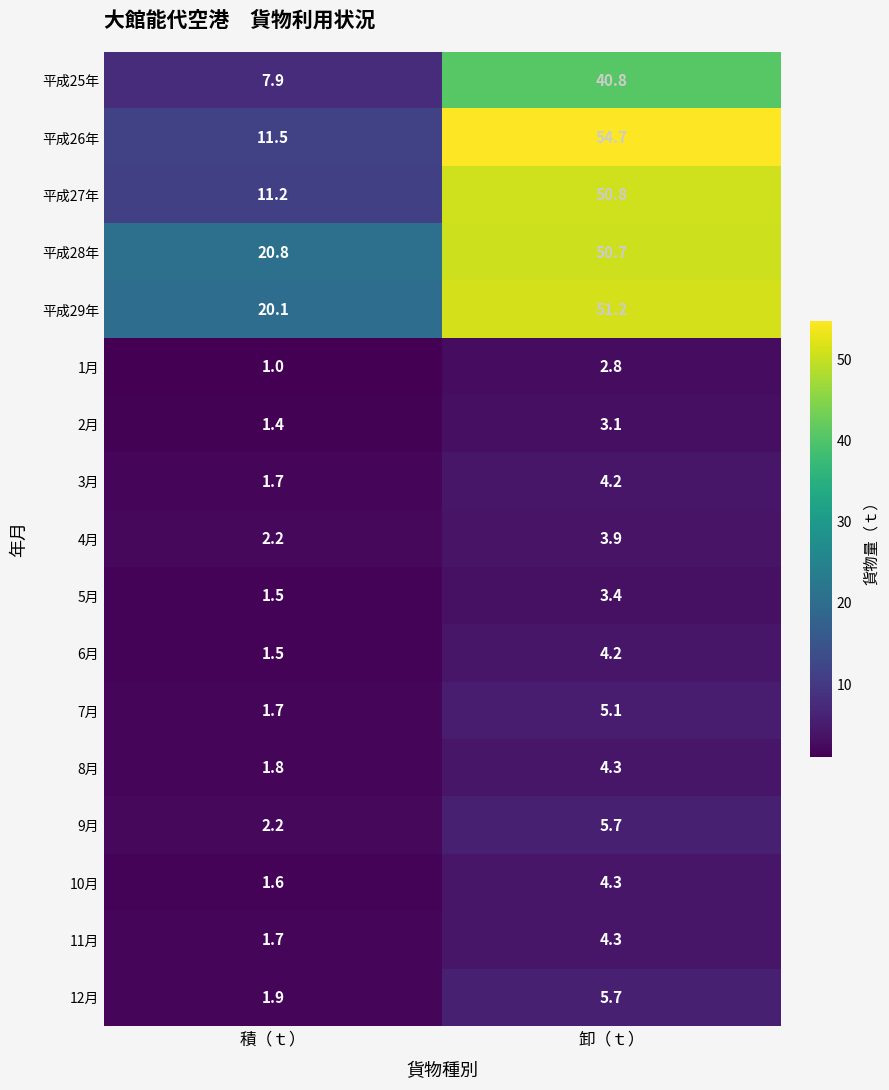

What is the sum of all 平成25年 values?

48.7